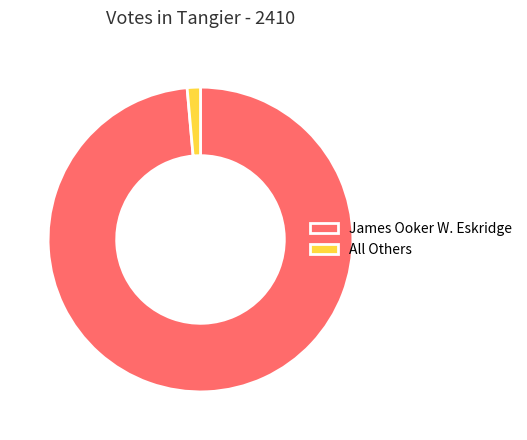

Rank the categories by value from lowest to highest.

All Others, James Ooker W. Eskridge